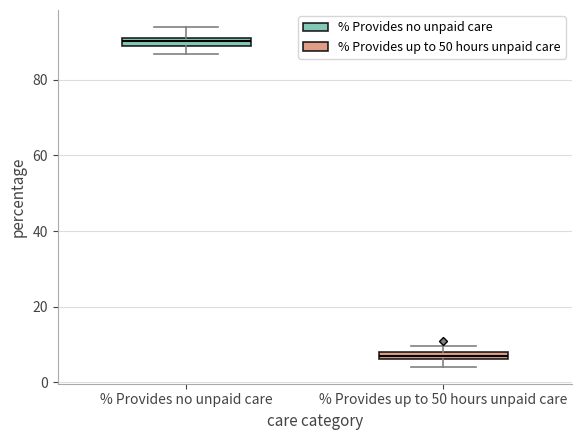

Where does the lower whisker of the box for % Provides up to 50 hours unpaid care end on the y-axis? The values are not printed on the chart, so give them approximately, as read against the axis.

4